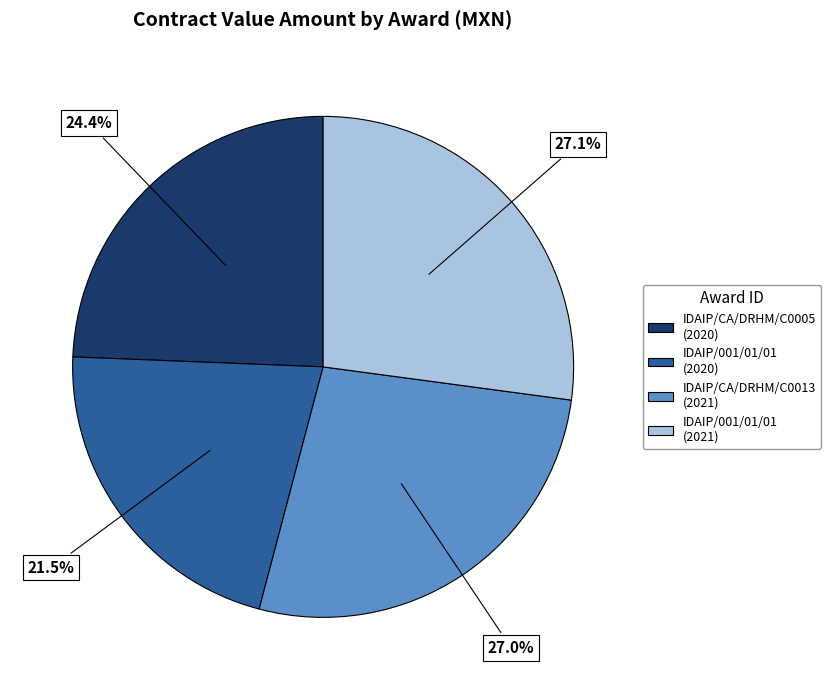

Is there any slice that represents more than half of the pie?

No